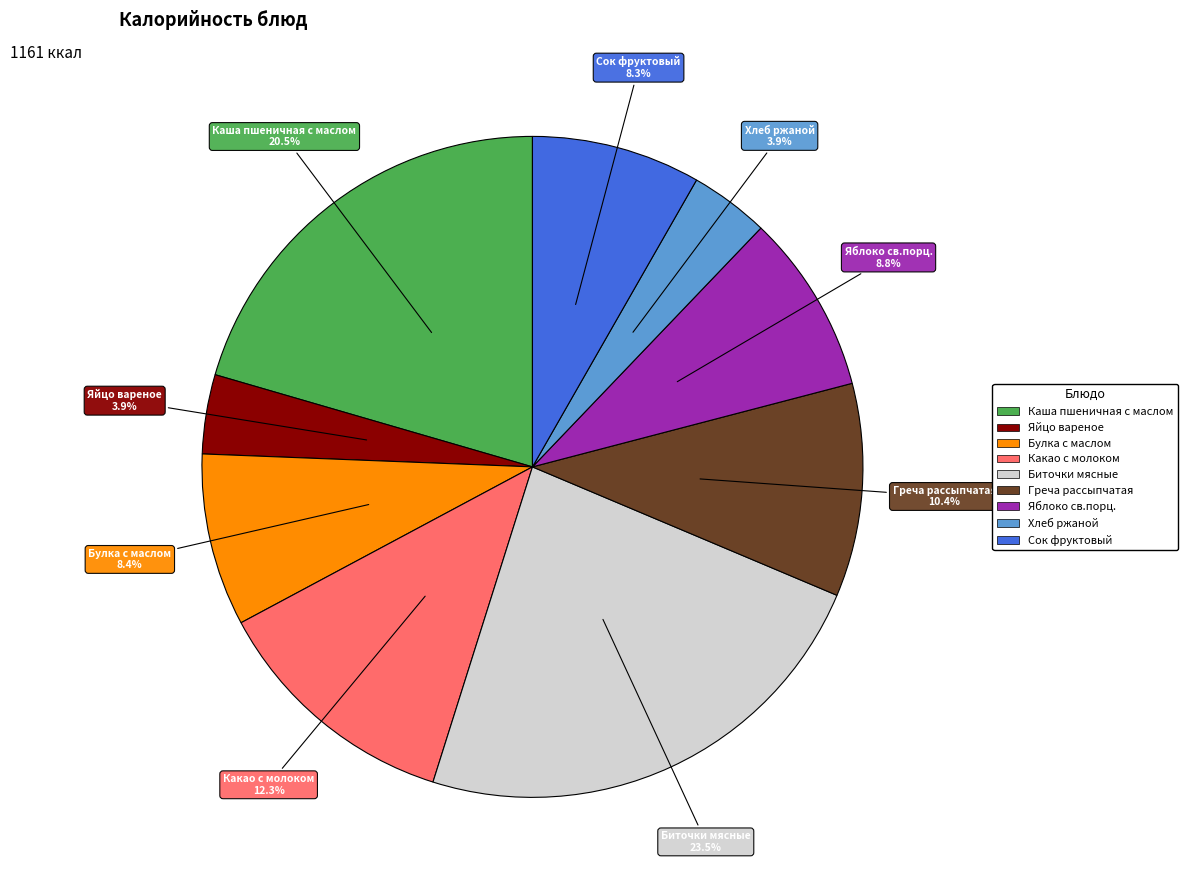

Approximately how many times larger is the value at Хлеб ржаной compared to Греча рассыпчатая?

0.4